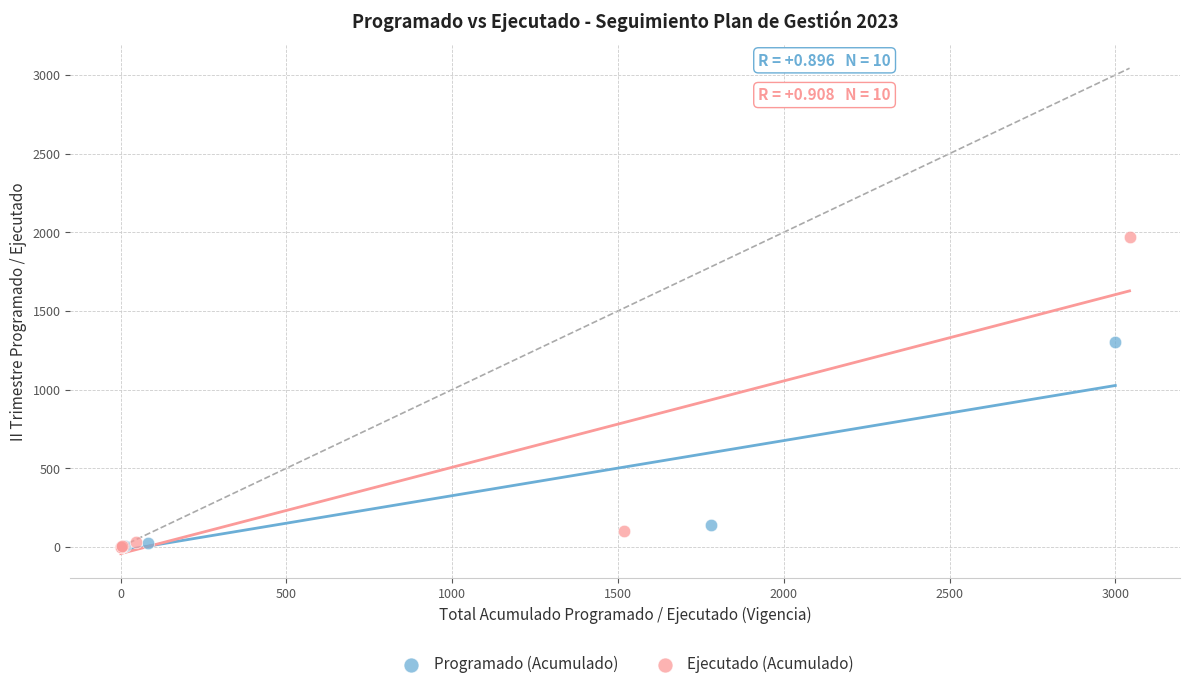

Which series contains the highest Y value?

Ejecutado (Acumulado)